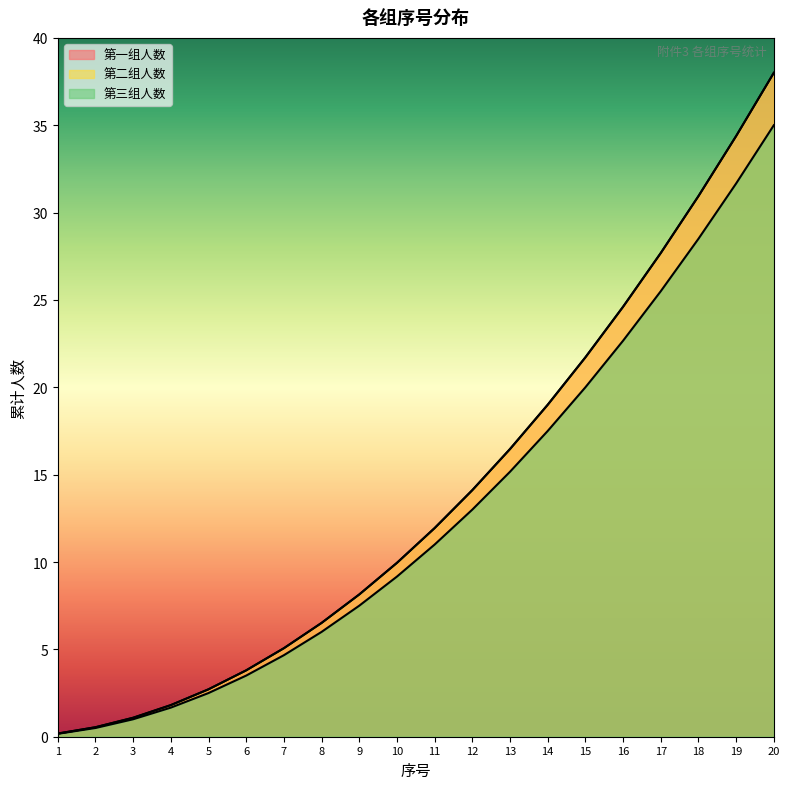

At 6, list the series in order from largest to smallest.

第一组人数, 第二组人数, 第三组人数